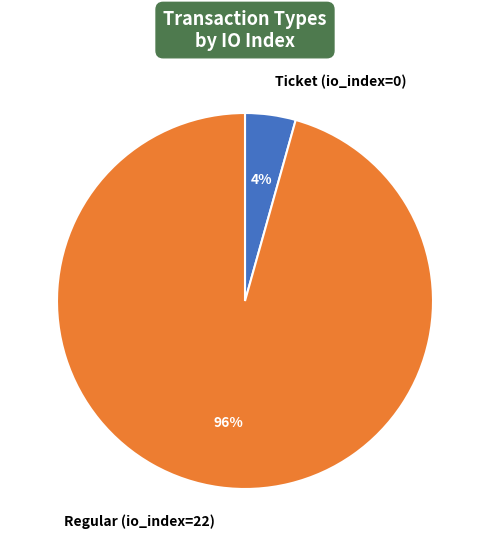

To the nearest percent, what is the combined percentage of Regular (io_index=22) and Ticket (io_index=0)?

100%